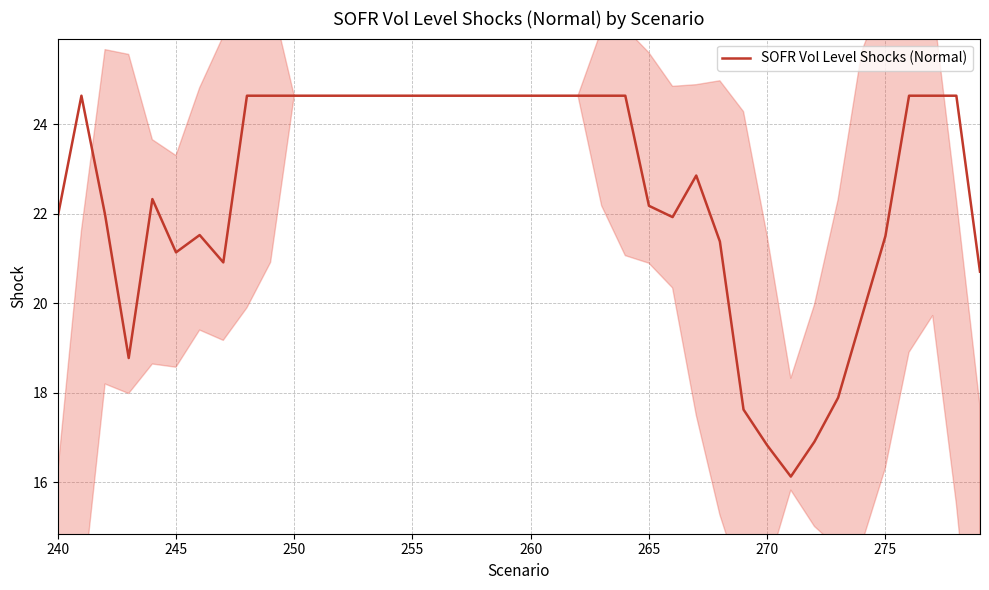

What is the value of the 30th point from the left?

17.6